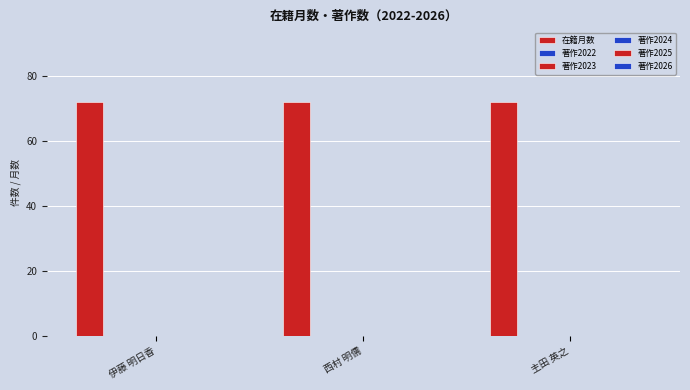

How many bars are there in each group?

6